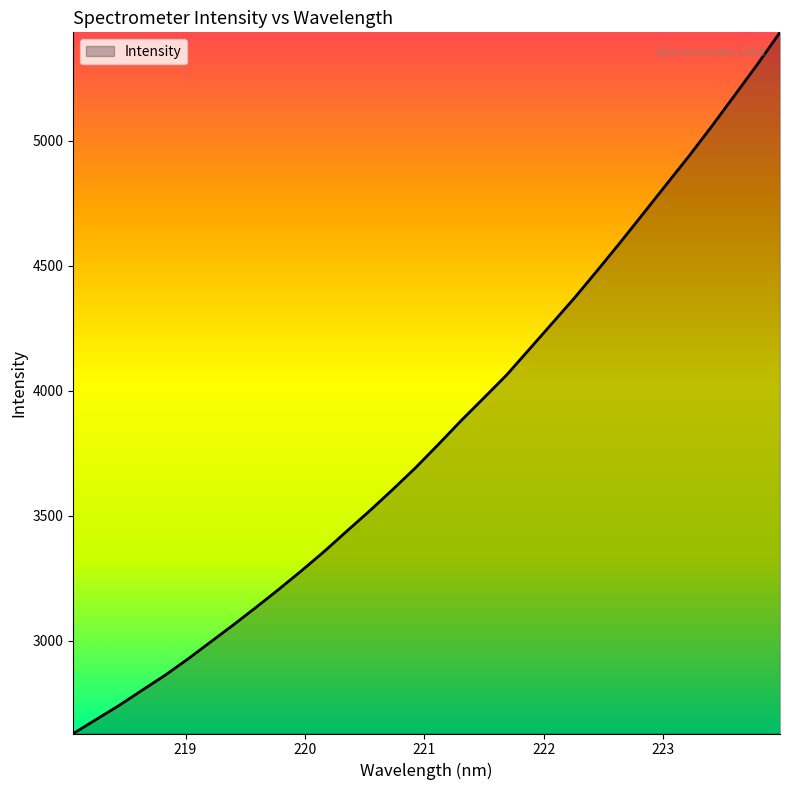

Reading left to right, transcribe all the data shown in this chart.

2628.0	2683.9	2739.8	2800.1	2859.8	2924.7	2993.2	3061.8	3132.4	3204.6	3279.3	3356.9	3439.0	3520.0	3604.5	3691.5	3784.8	3880.2	3971.3	4063.3	4166.8	4270.3	4374.3	4483.8	4595.4	4709.8	4824.7	4939.0	5058.5	5181.7	5305.8	5434.8